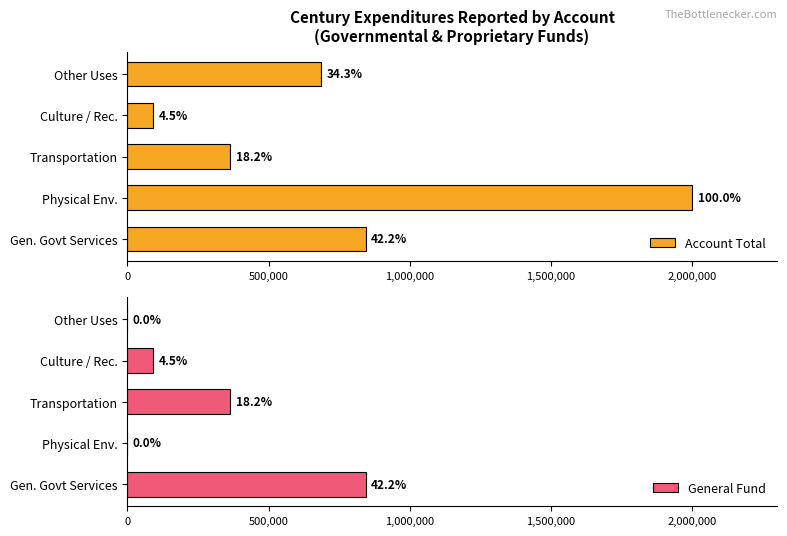

What are all the series names shown in the legend?

Account Total, General Fund